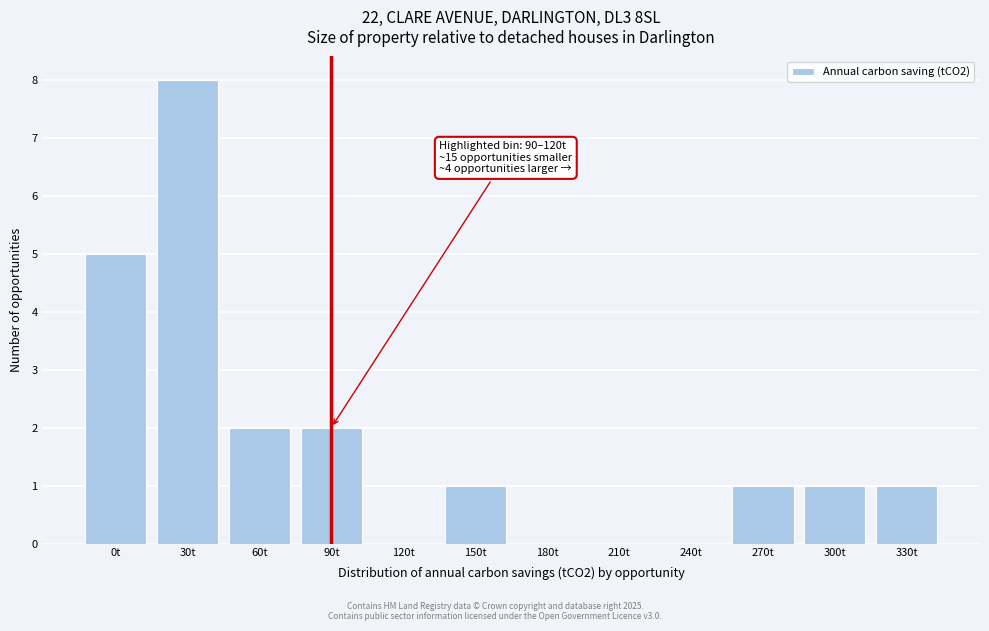

Reading left to right, extract all data points from this chart.

0t=5	30t=8	60t=2	90t=2	120t=0	150t=1	180t=0	210t=0	240t=0	270t=1	300t=1	330t=1